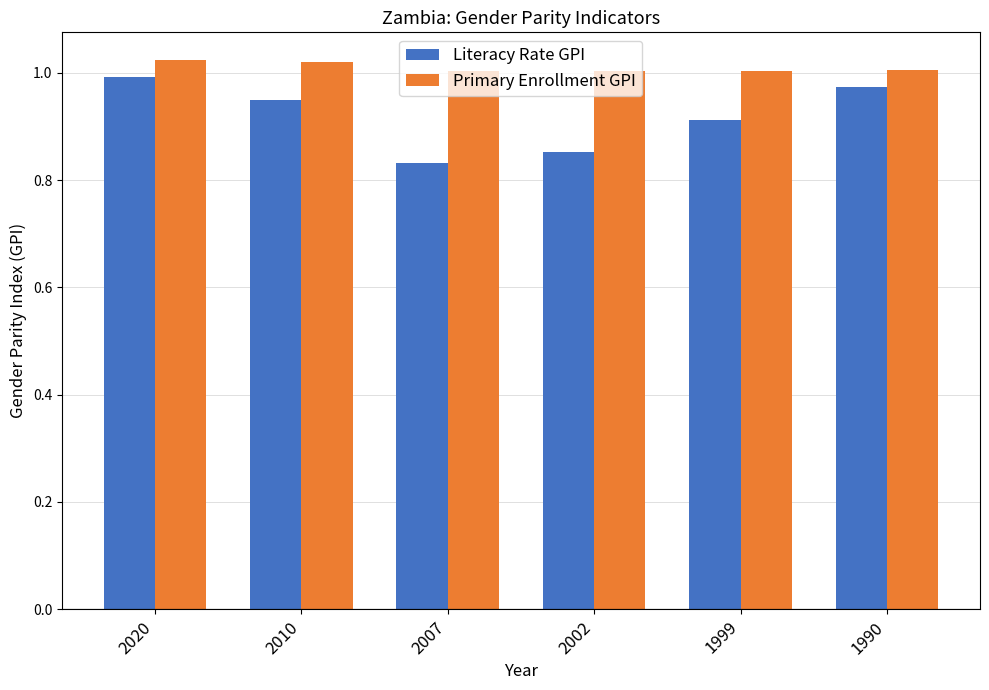

At which category is the sum across all series the highest?

2020